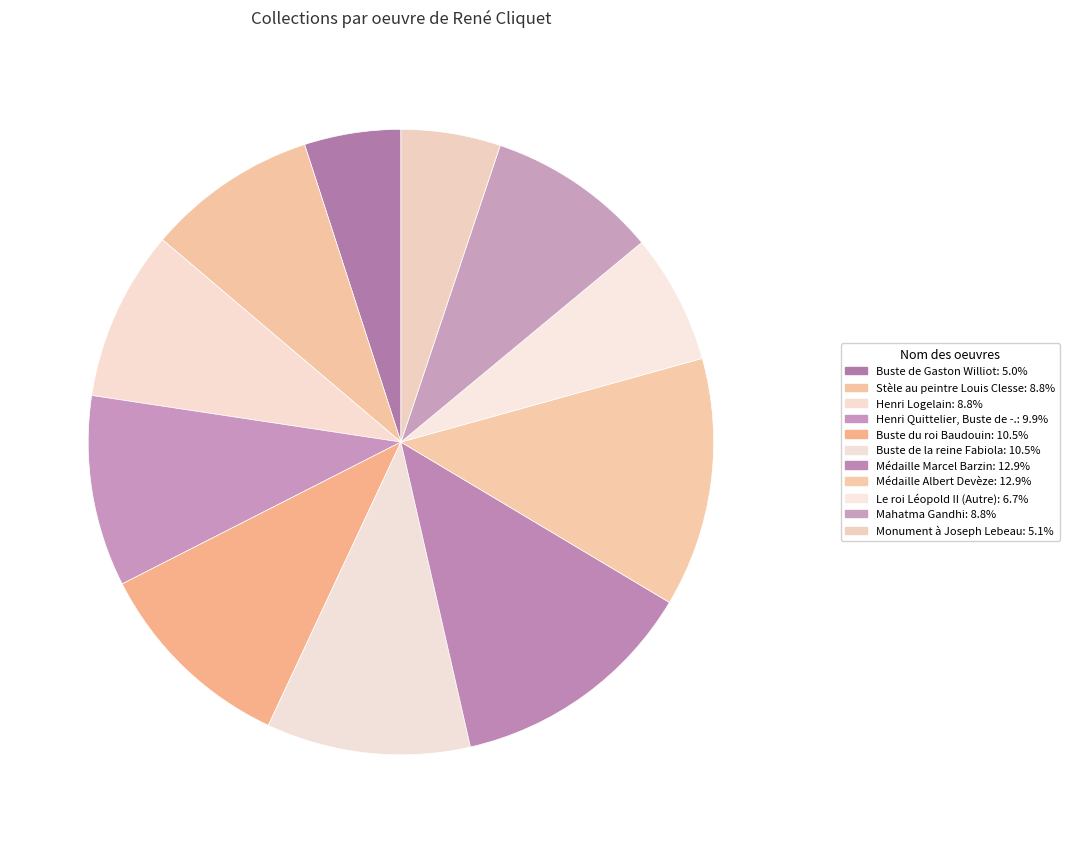

The Buste de Gaston Williot slice represents 5% of the pie. True or false?

True